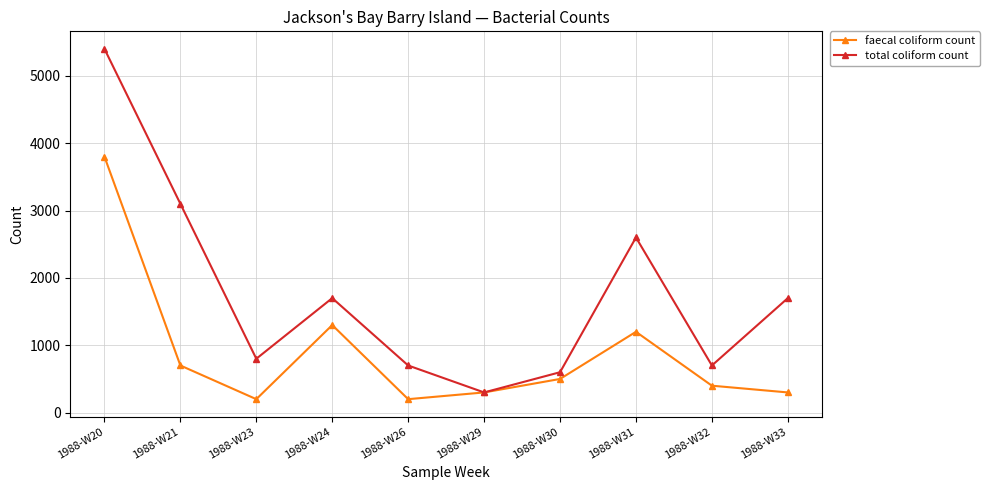

How many lines are shown in the chart?

2